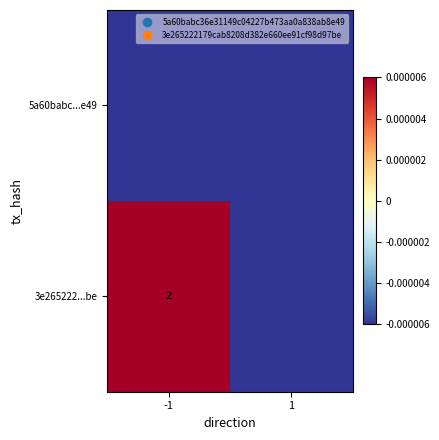

The 3e265222...be series shows 2.0 at -1. True or false?

True